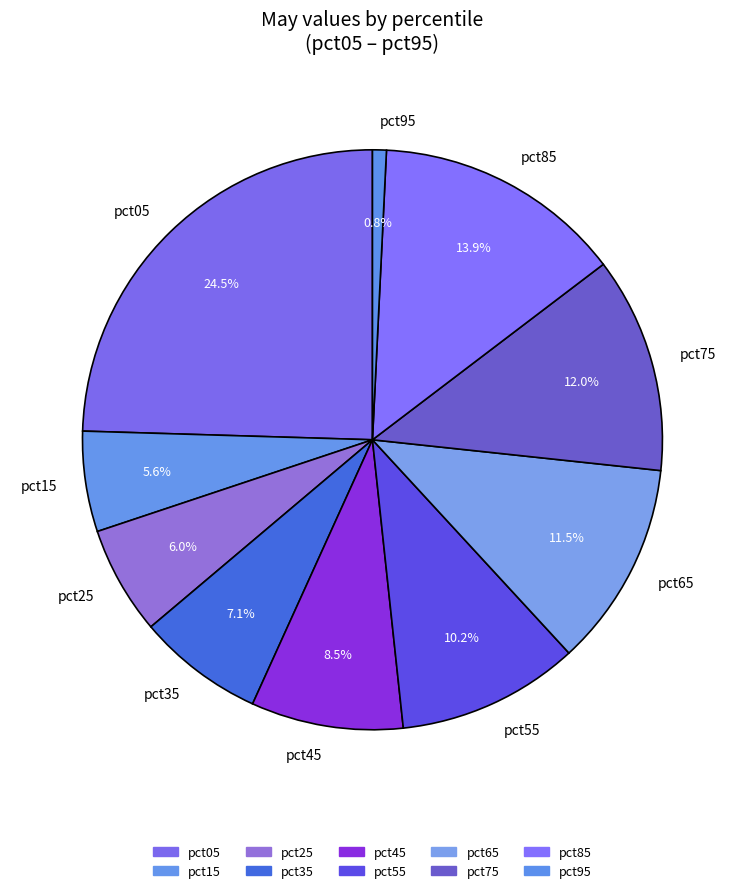

Does any single category account for the majority?

No